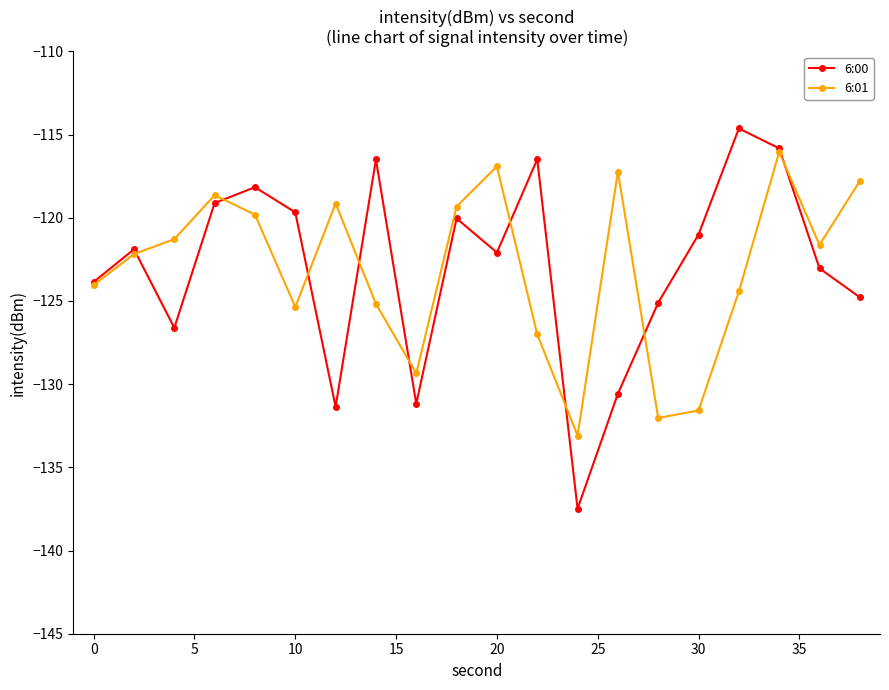

What is the value of the 6:00 point at the 2nd from the left?

-121.9